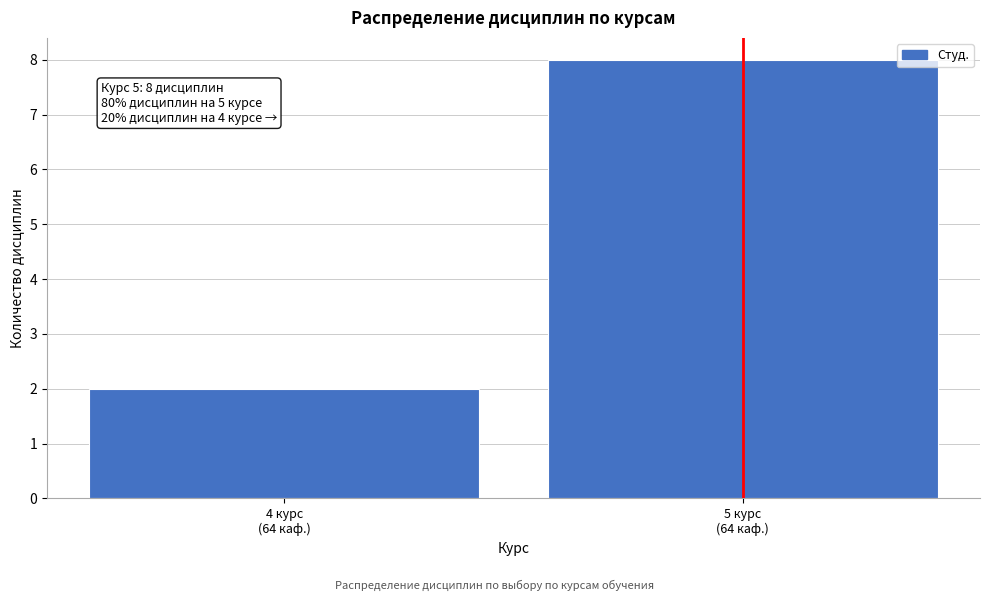

Reading left to right, list all the values displayed in this chart.

2	8